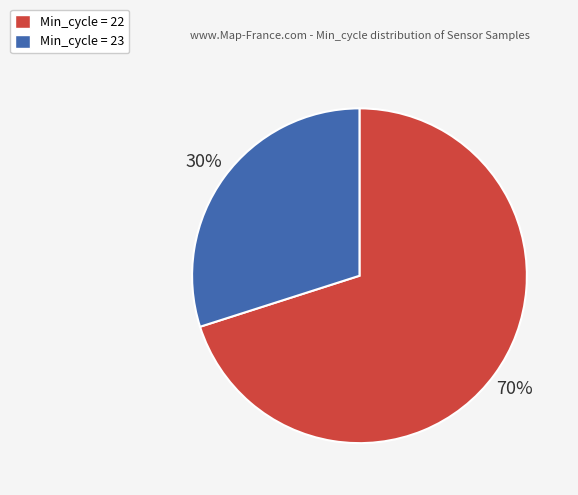

Which has a higher value, Min_cycle = 22 or Min_cycle = 23?

Min_cycle = 22